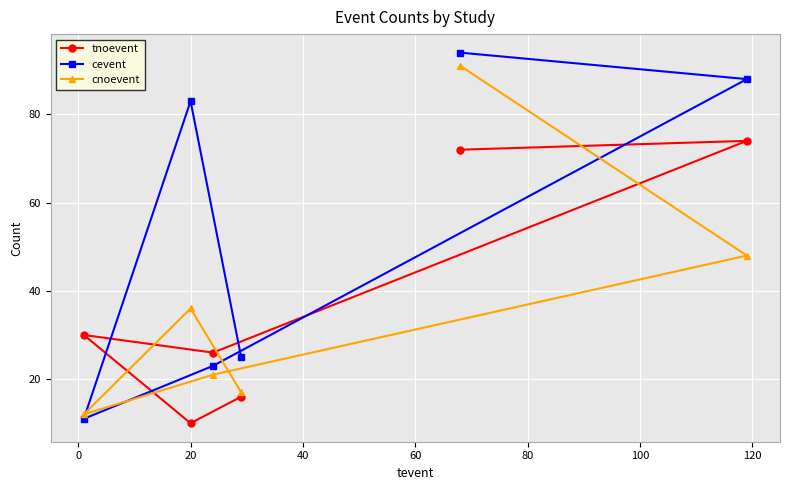

Reading left to right, extract all data points from this chart.

tnoevent: 30	10	26	16	72	74
cevent: 11	83	23	25	94	88
cnoevent: 12	36	21	17	91	48